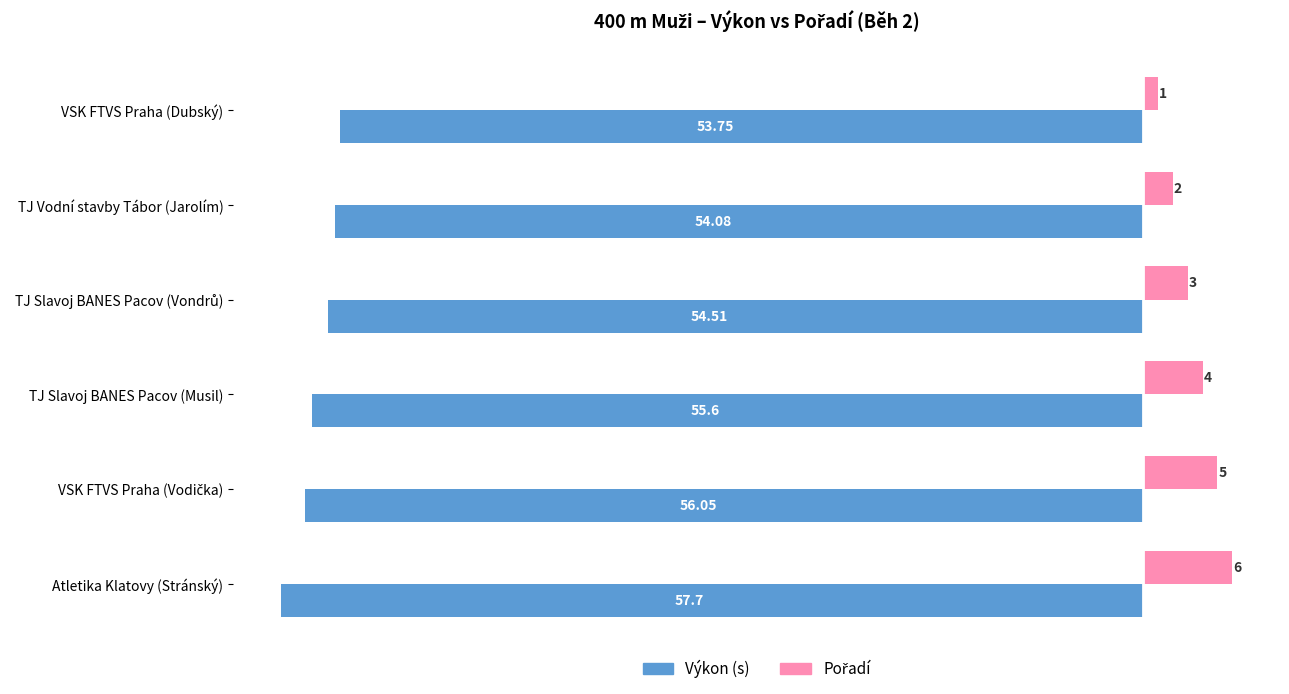

What is the lowest value of the Výkon (s) series?

-57.7